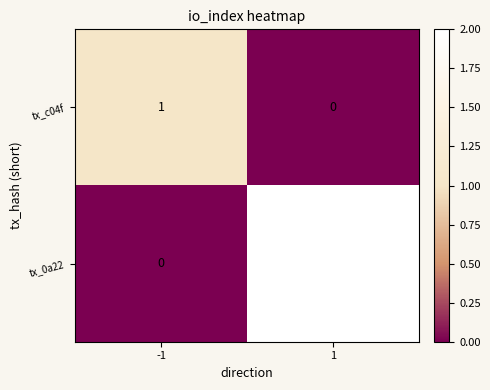

Reading right to left, extract all data points from this chart.

tx_c04f: 1=0	-1=1
tx_0a22: 1=2	-1=0